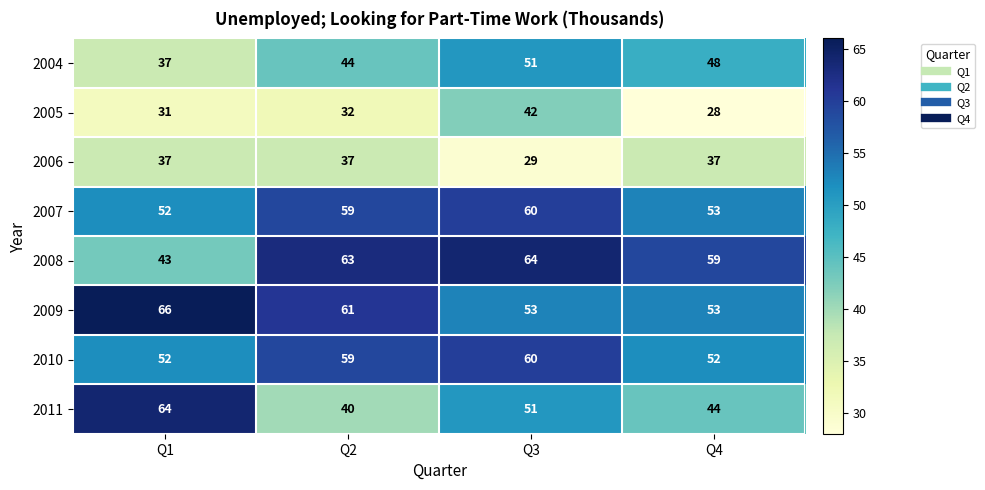

What is the difference between the maximum and minimum values in the 2005 series?

14